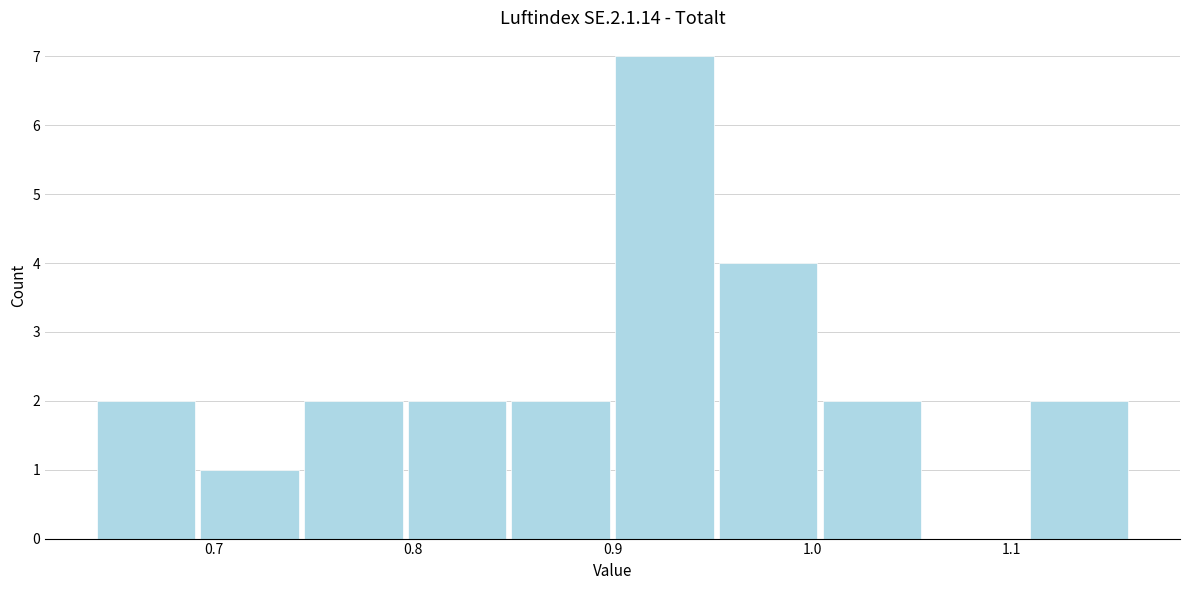

Reading left to right, transcribe this chart: for each bar, give the range it covers on the x-axis and its height. Neither the bar edges nor the heights are printed on the chart, so give them approximately, as read against the axes.

0.640 to 0.692: 2
0.692 to 0.744: 1
0.744 to 0.796: 2
0.796 to 0.848: 2
0.848 to 0.900: 2
0.900 to 0.952: 7
0.952 to 1.004: 4
1.004 to 1.056: 2
1.056 to 1.108: 0
1.108 to 1.160: 2